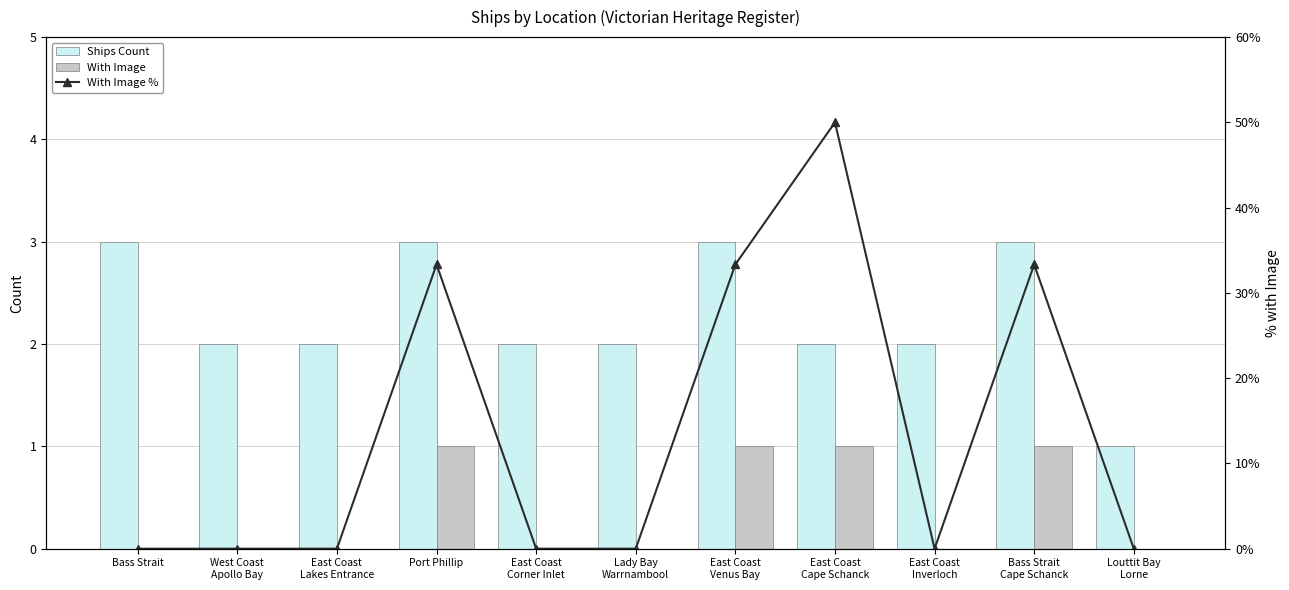

How many data points in Ships Count are less than 2?

1